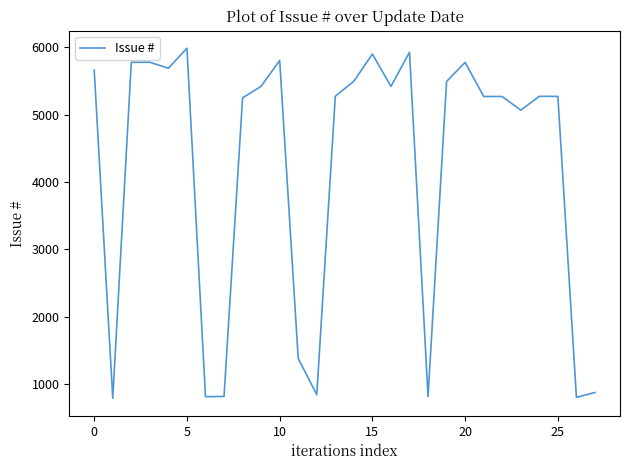

What is the greatest value displayed?

5985